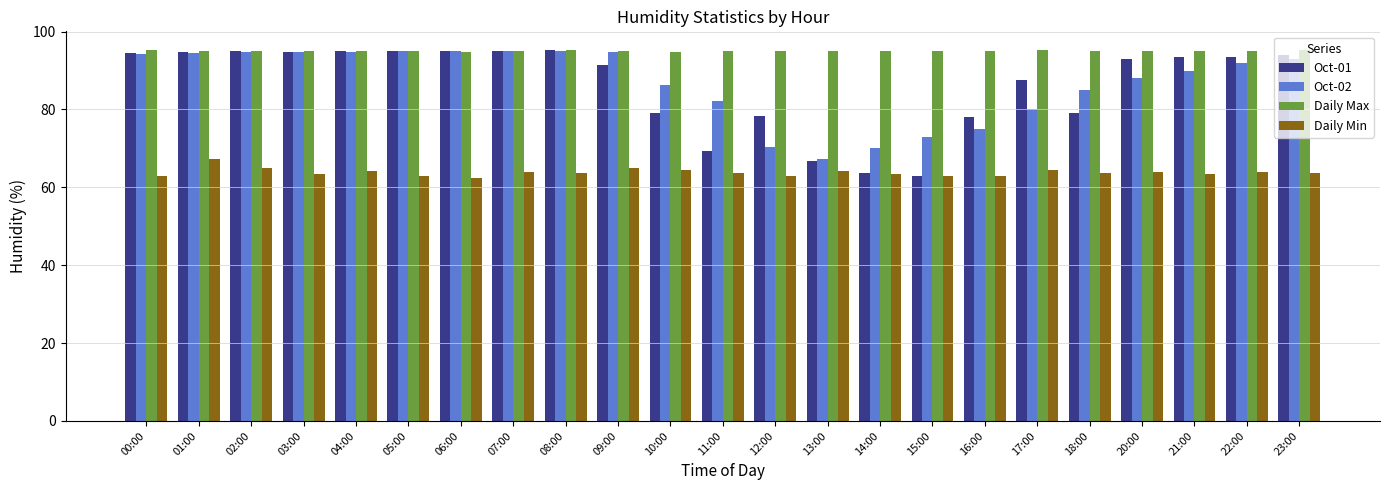

How many categories are shown in the chart?

23